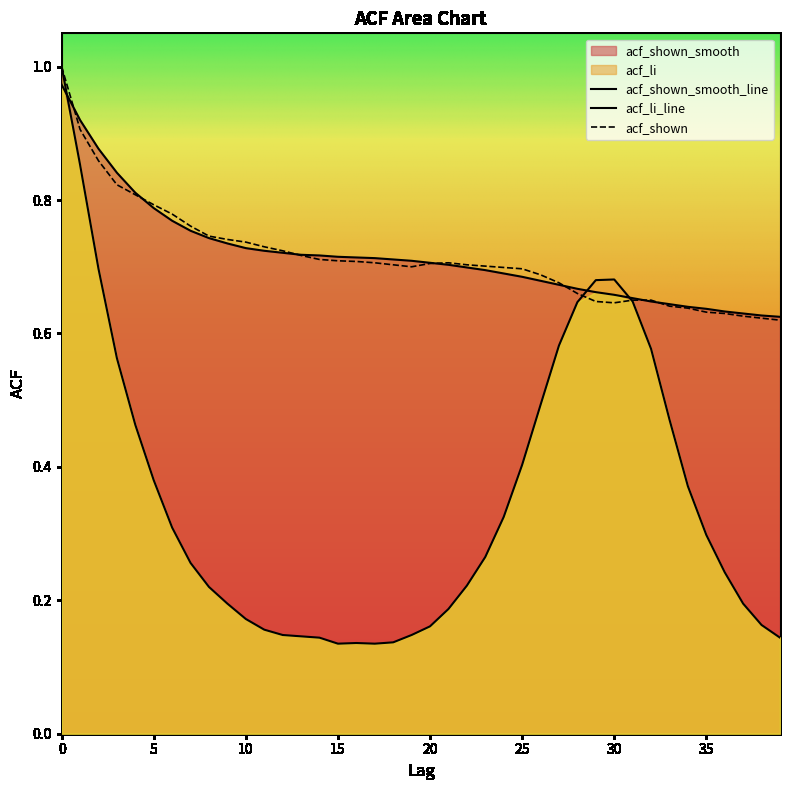

What is the value of the acf_li_line point at the 18th from the left?

0.1